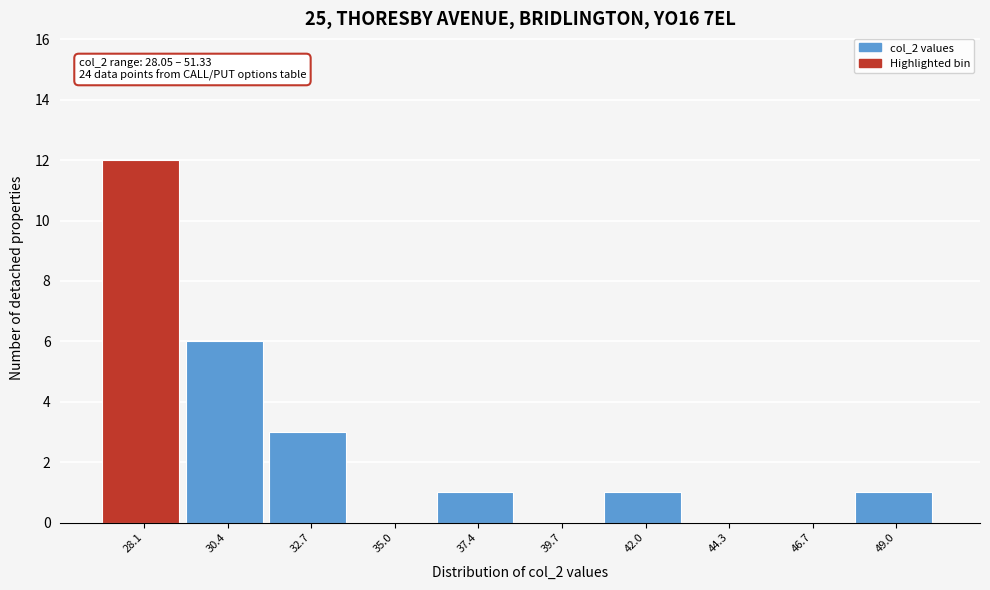

Reading right to left, extract all data points from this chart.

49.0=1	46.7=0	44.3=0	42.0=1	39.7=0	37.4=1	35.0=0	32.7=3	30.4=6	28.1=12